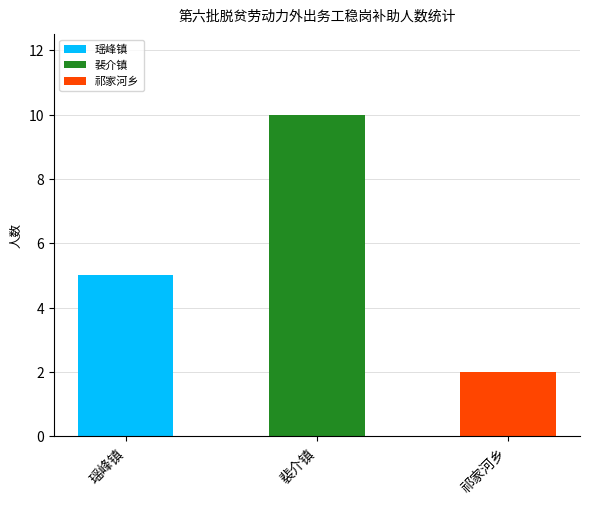

True or false: the data shows 1 at 祁家河乡.

False